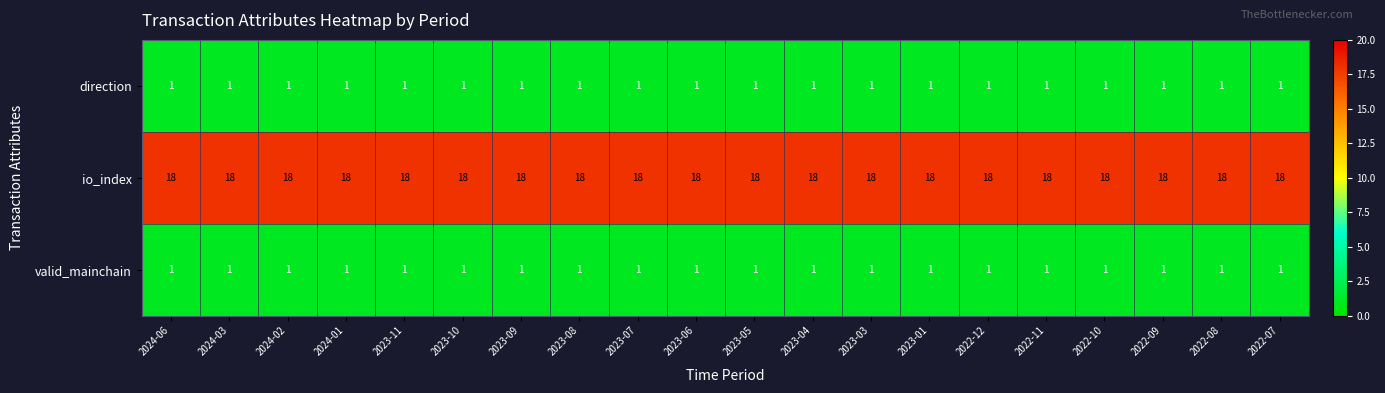

At how many categories does at least one series exceed 15?

20